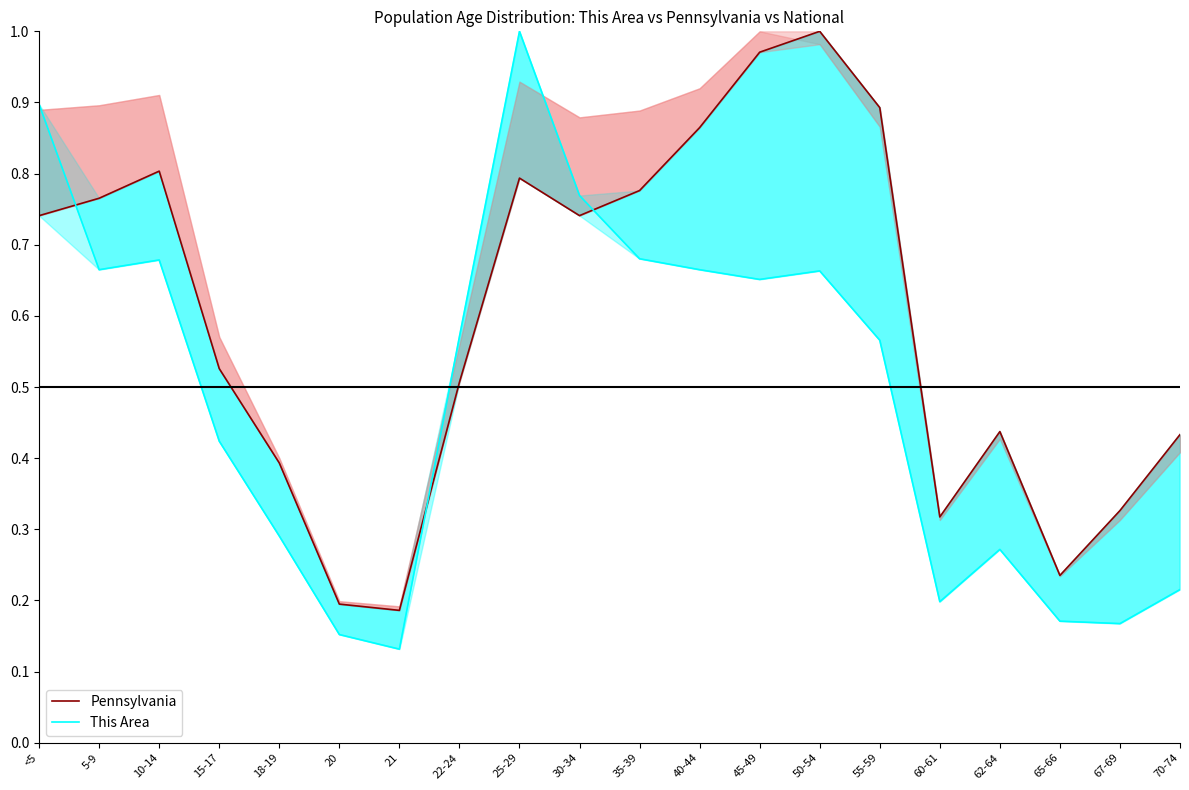

Which series has the widest spread of values?

This Area